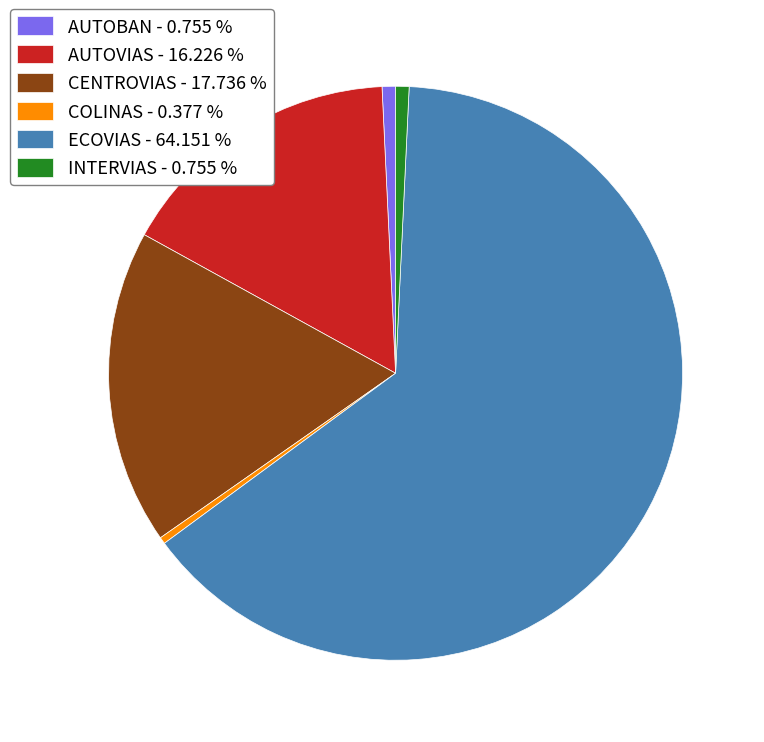

Which has a higher value, COLINAS - 0.377 % or ECOVIAS - 64.151 %?

ECOVIAS - 64.151 %